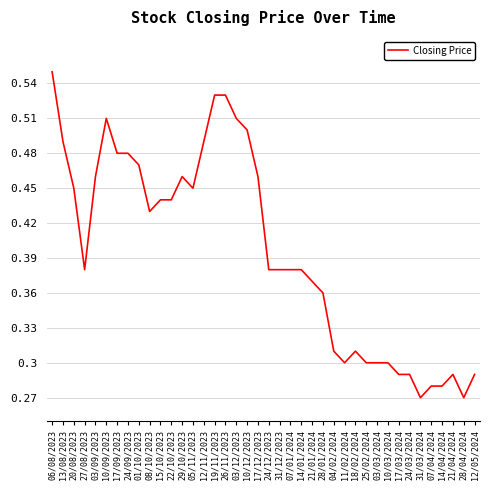

What position from the right is 05/11/2023?

27